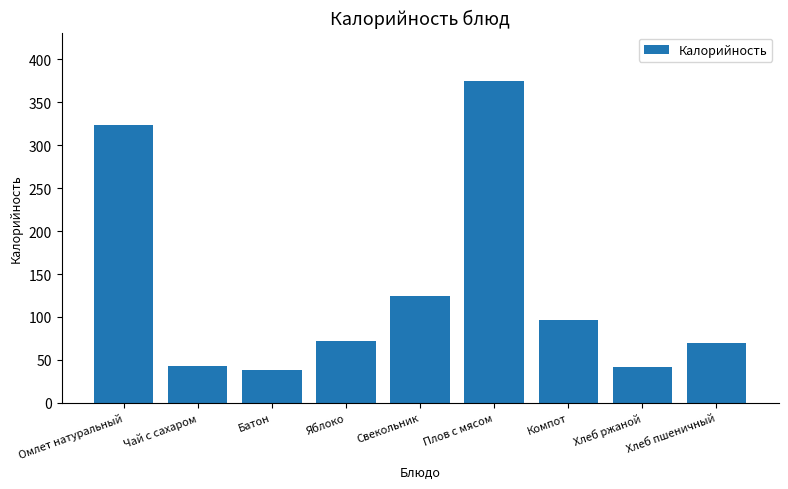

The chart shows a value of 72.3 at Яблоко. True or false?

True